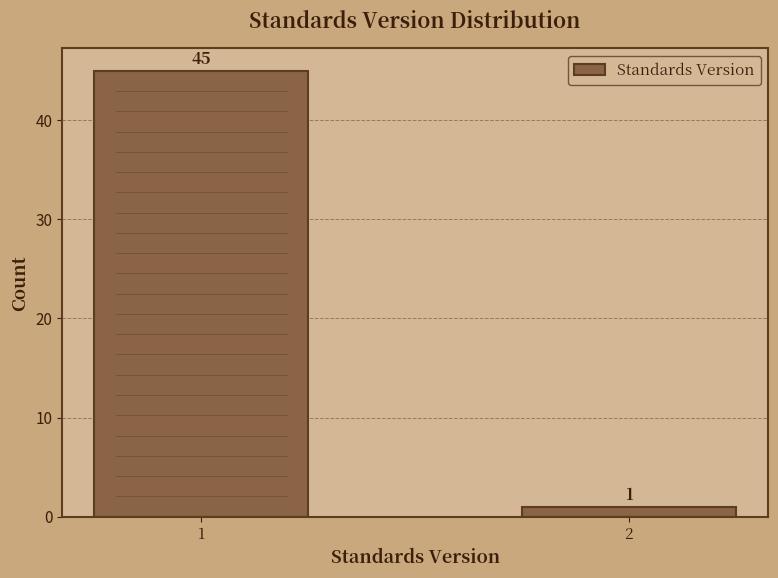

Reading left to right, what are all the values shown in this chart?

1=45	2=1